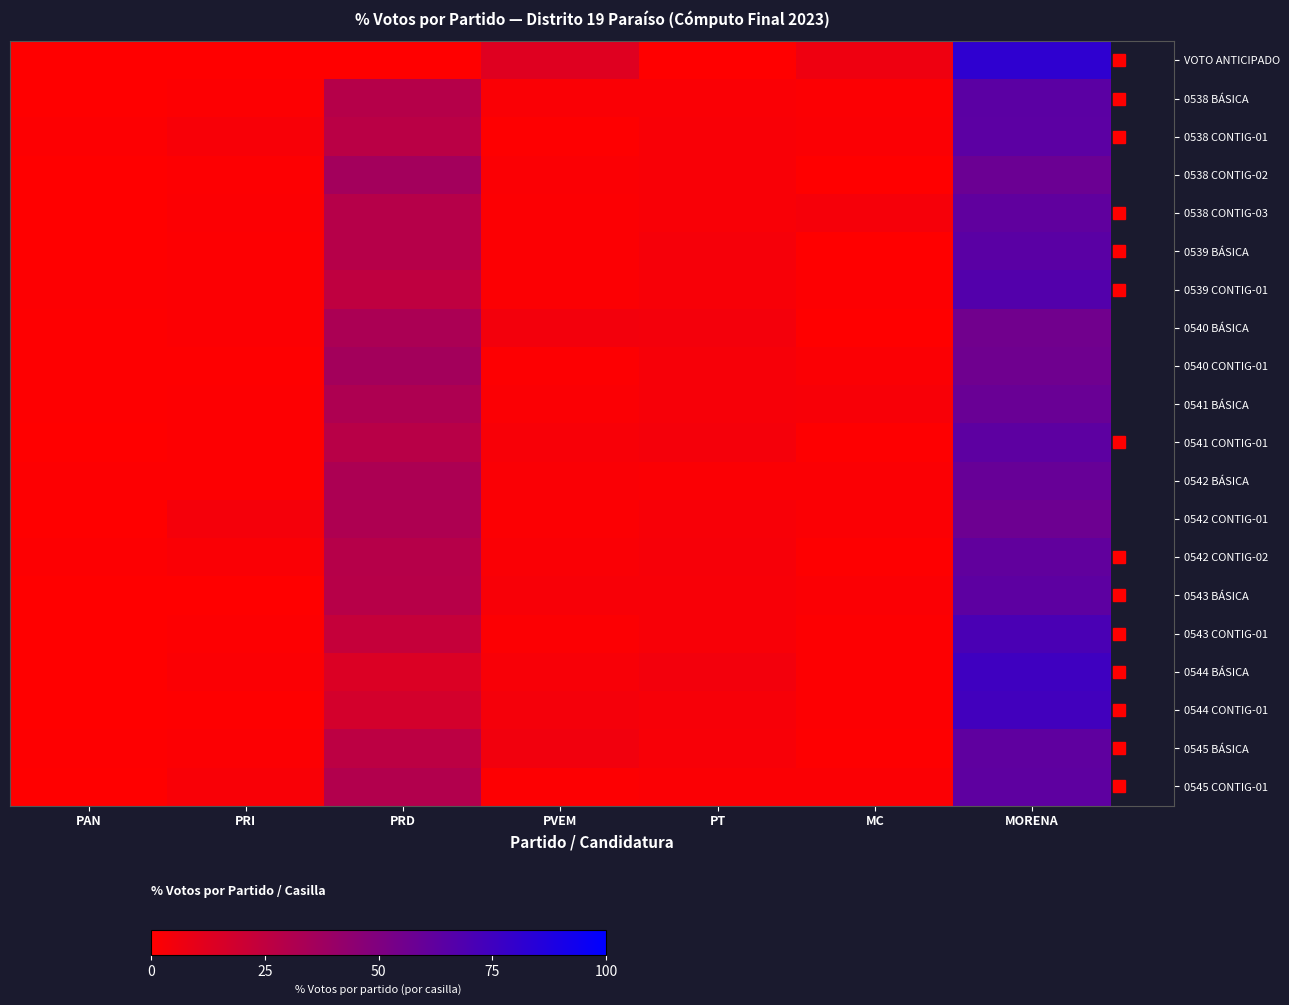

At which category is the sum across all series the highest?

MORENA